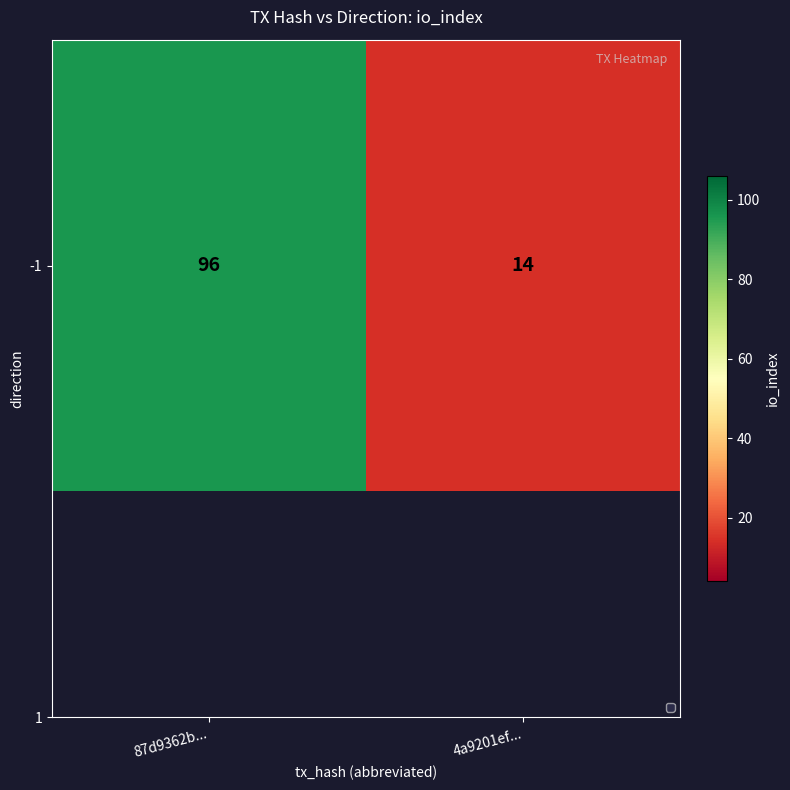

Reading left to right, list all the values displayed in this chart.

96	14